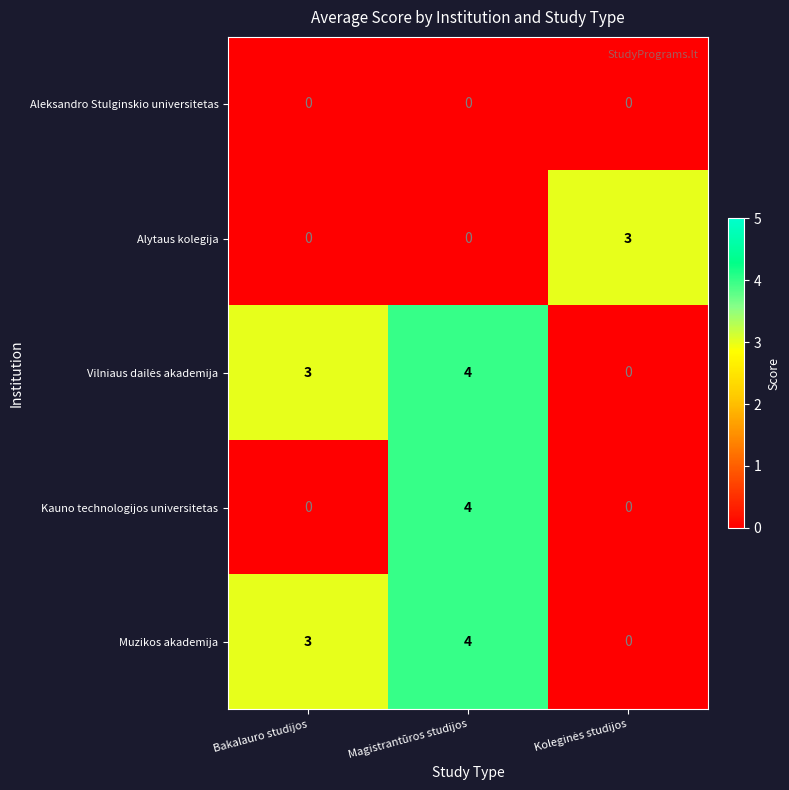

What is the maximum value for Muzikos akademija?

4